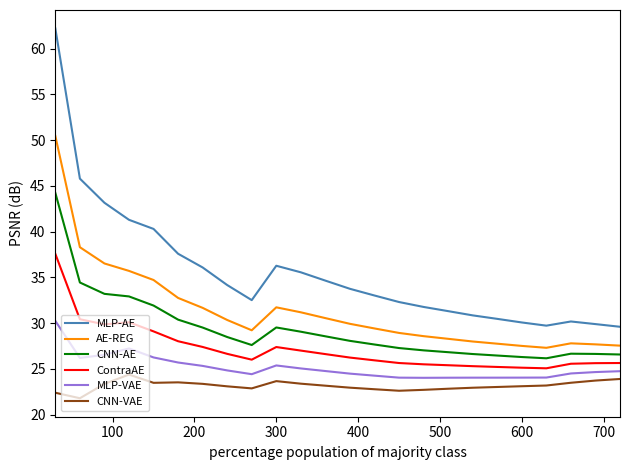

Which series has the largest total across all categories?

MLP-AE